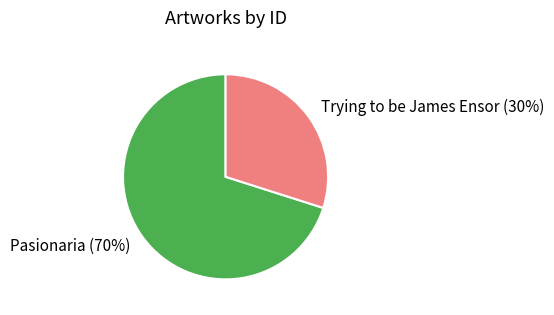

How many segments does this pie chart have?

2